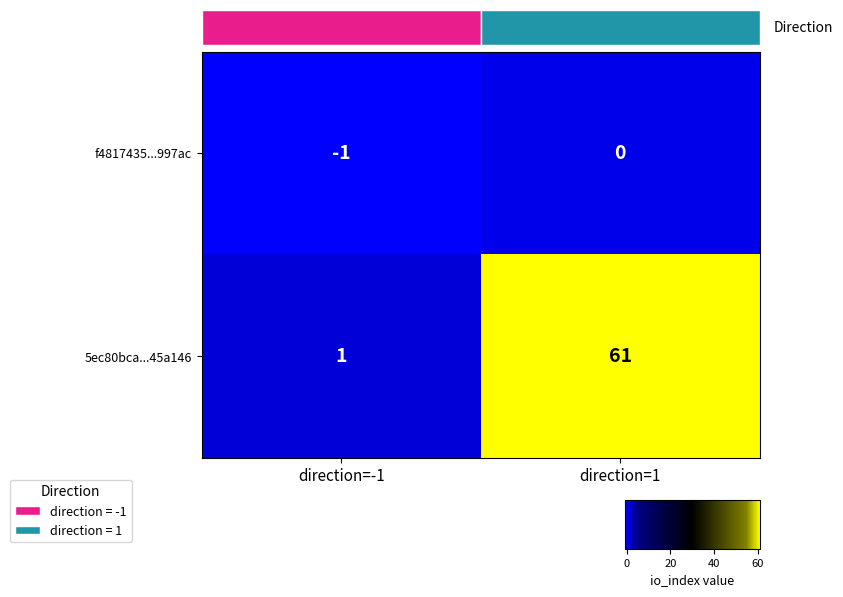

List the series in order of their overall mean, highest first.

5ec80bca...45a146, f4817435...997ac